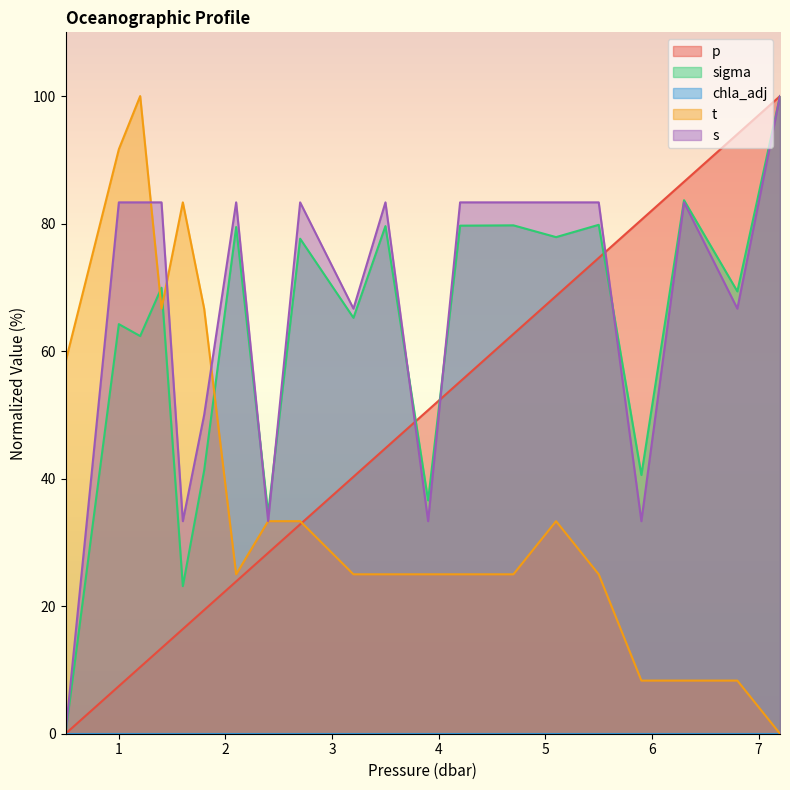

Which series ends up on top after the final intersection of s and p?

p